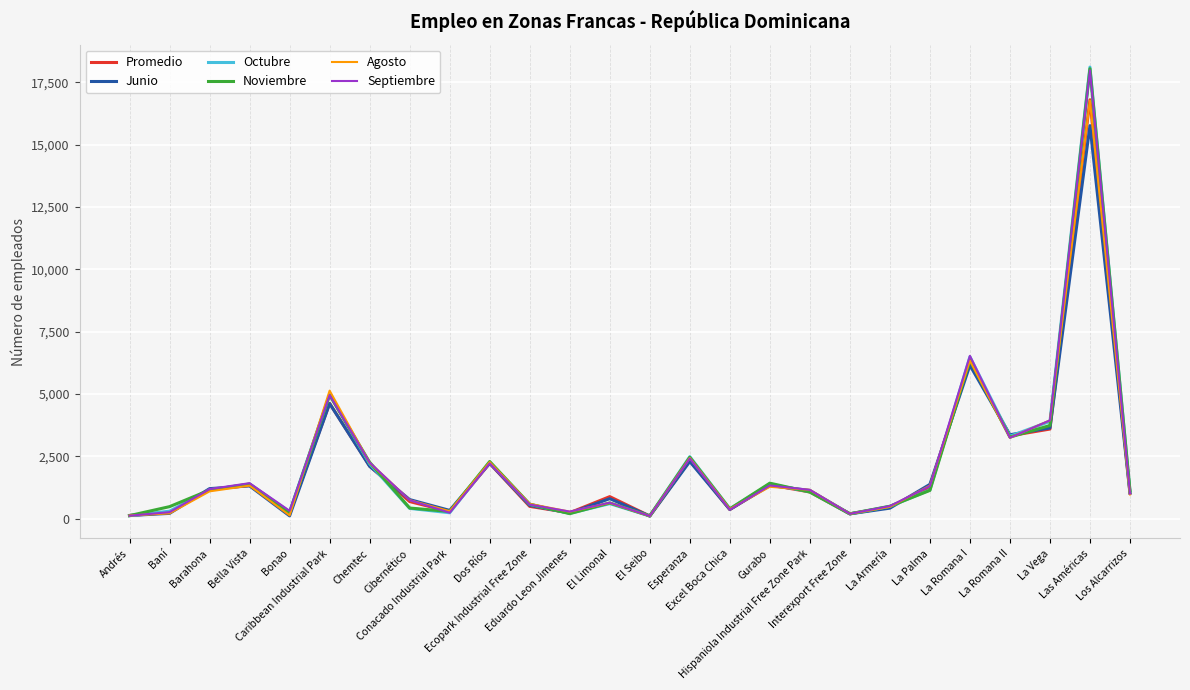

At which label does Junio first exceed 1130?

Barahona